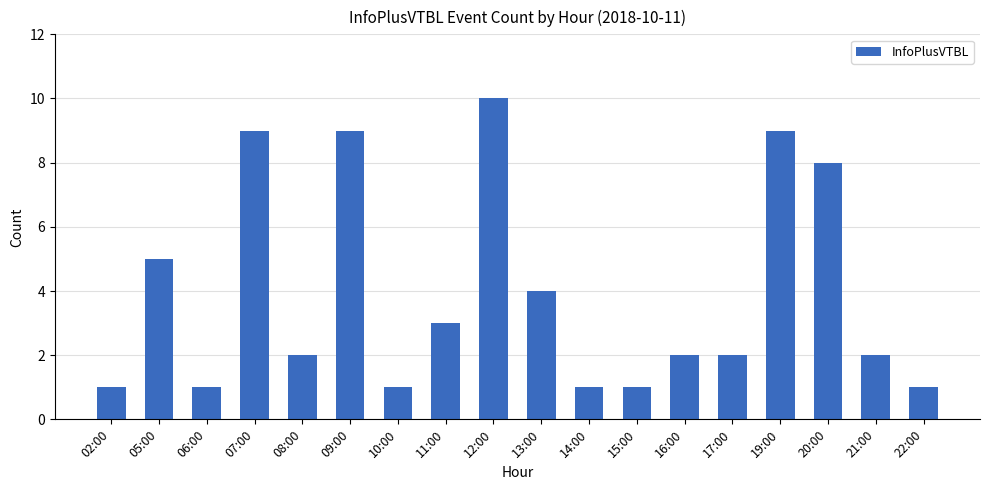

Reading left to right, list all the values displayed in this chart.

02:00=1	05:00=5	06:00=1	07:00=9	08:00=2	09:00=9	10:00=1	11:00=3	12:00=10	13:00=4	14:00=1	15:00=1	16:00=2	17:00=2	19:00=9	20:00=8	21:00=2	22:00=1